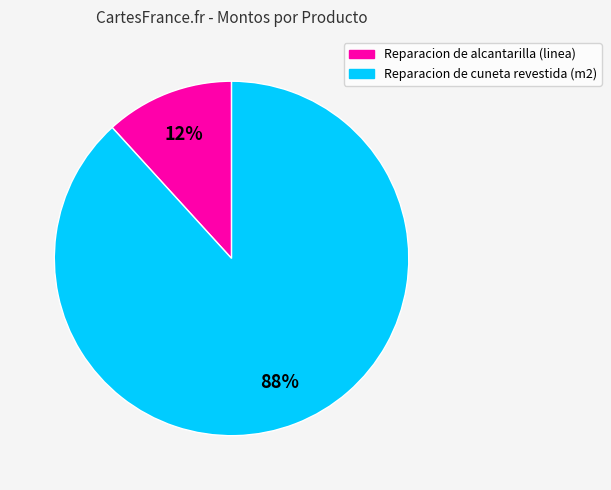

Which category accounts for the majority?

Reparacion de cuneta revestida (m2)